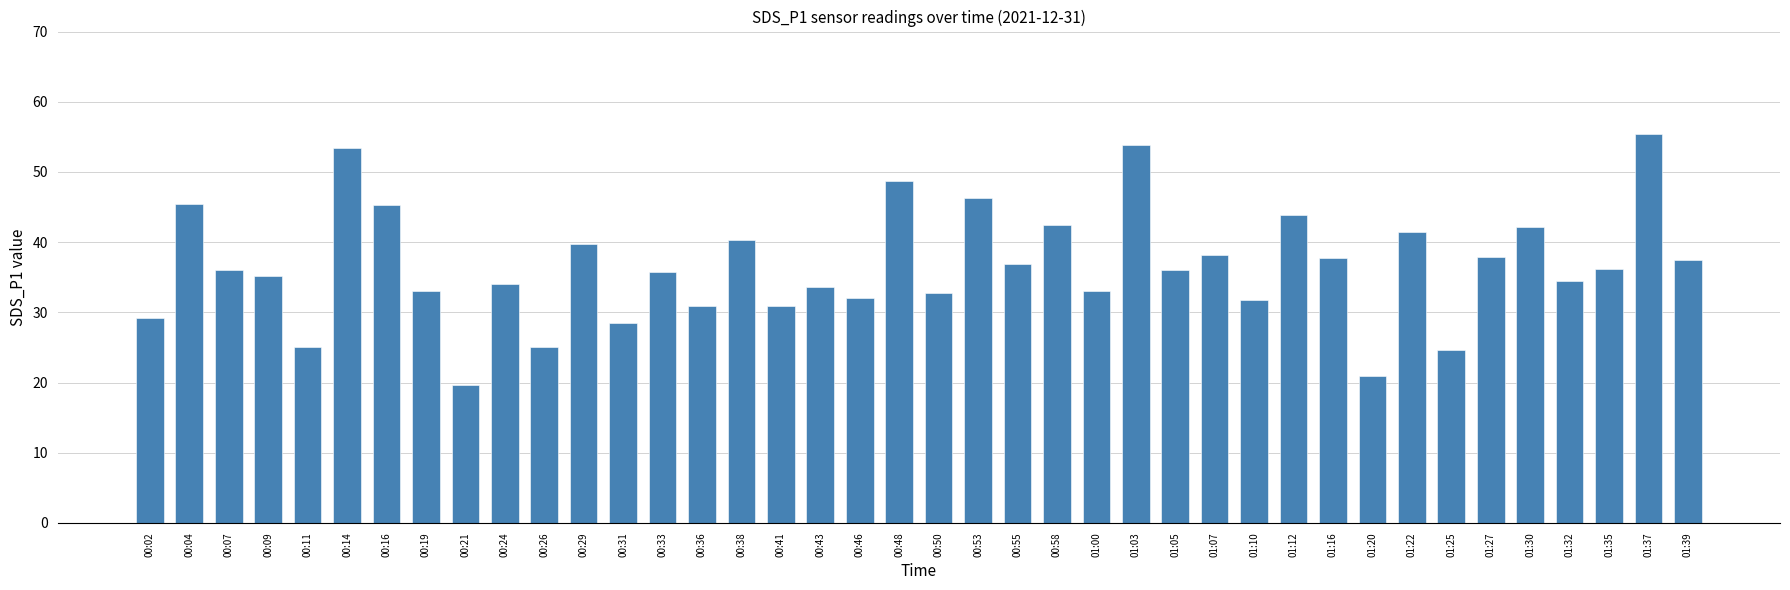

Is it true that the value at 00:43 is 44.4?

False